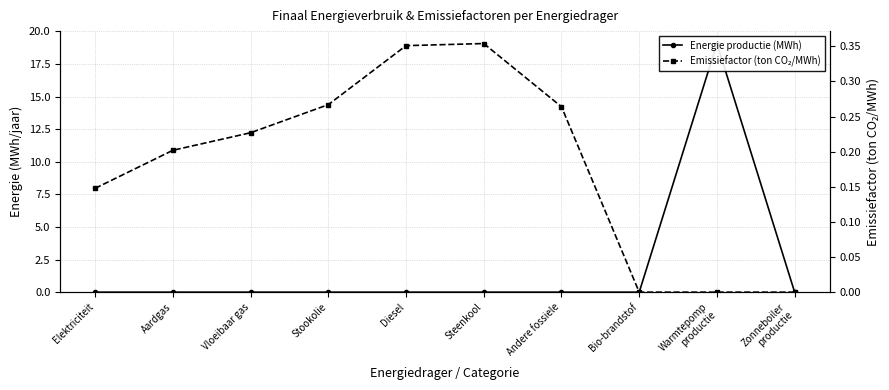

Rank the categories by Emissiefactor (ton CO₂/MWh) value from highest to lowest.

Steenkool, Diesel, Stookolie, Andere fossiele, Vloeibaar gas, Aardgas, Elektriciteit, Bio-brandstof, Warmtepomp
productie, Zonneboiler
productie